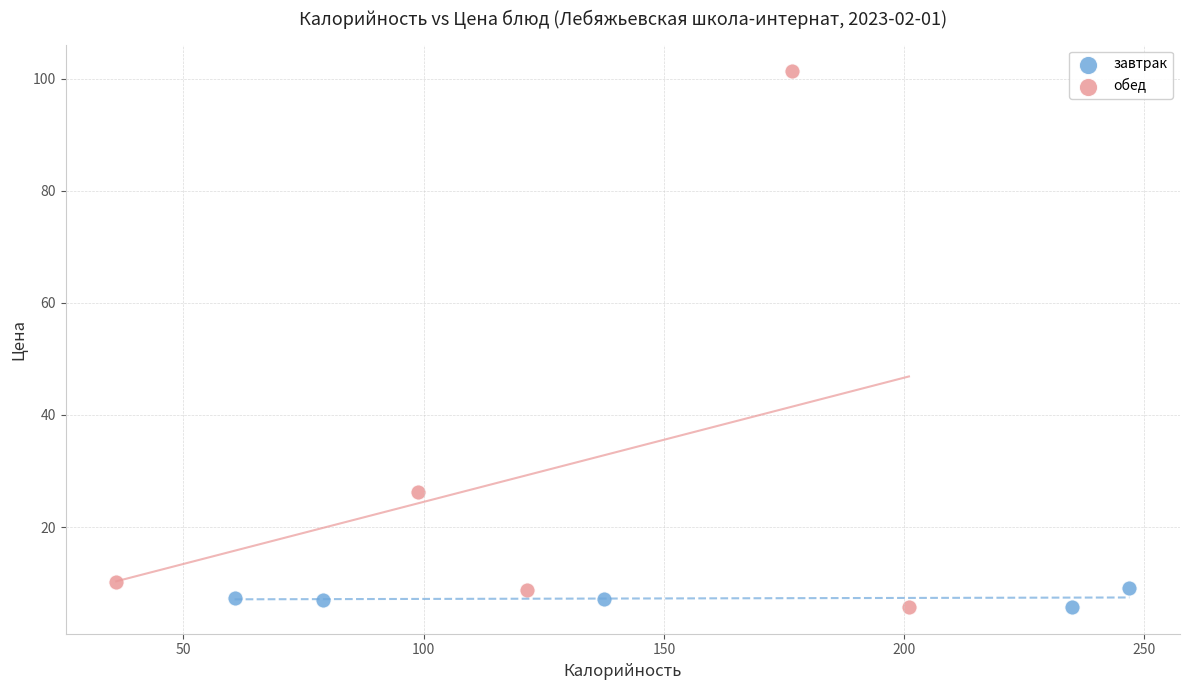

Which series contains the highest Y value?

обед